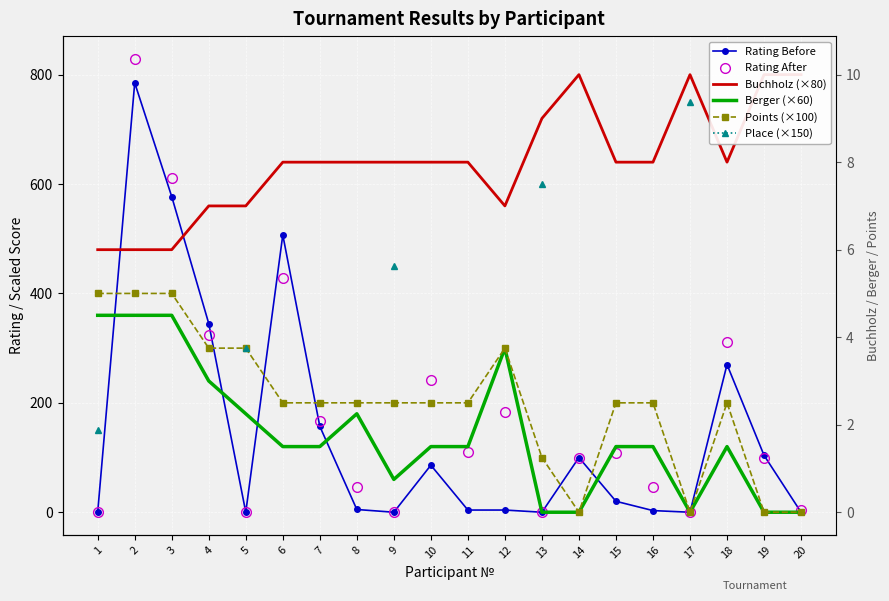

List the series in order of their peak value, highest first.

Rating After, Buchholz (×80), Rating Before, Place (×150), Points (×100), Berger (×60)